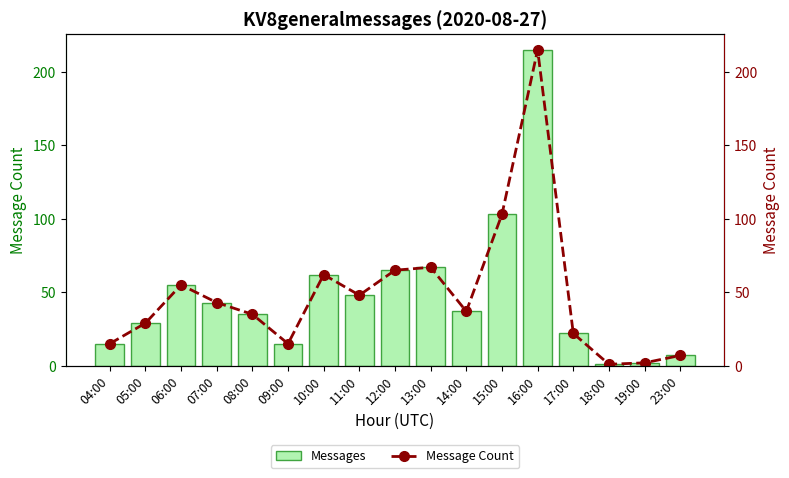

Which series has the largest range (max minus min)?

Messages